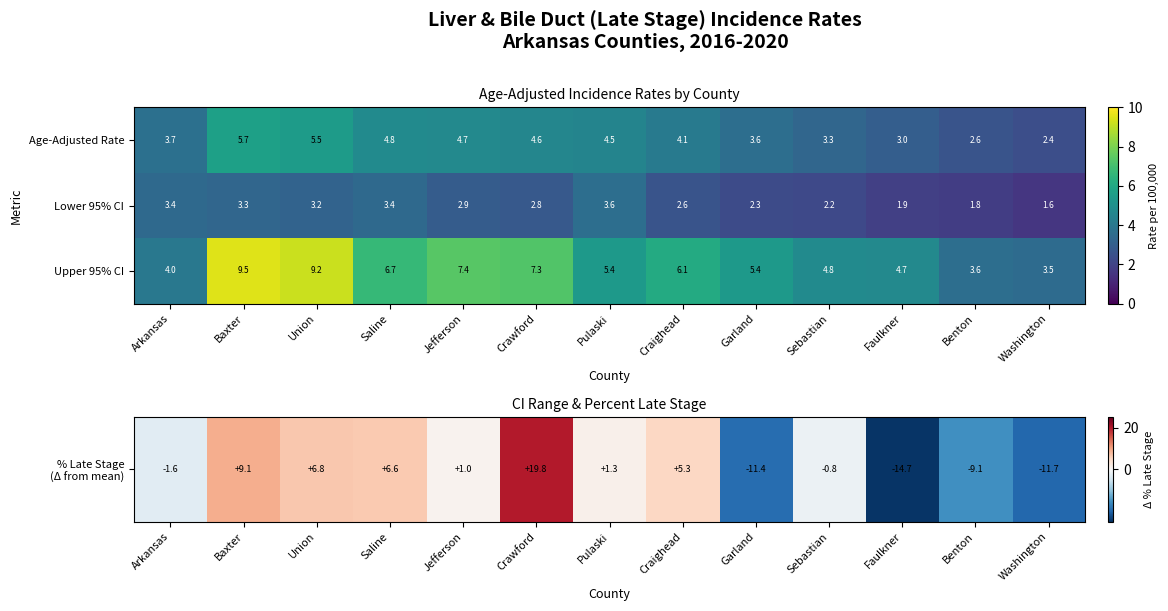

The value of Lower 95% CI at Sebastian is 2.2. True or false?

True